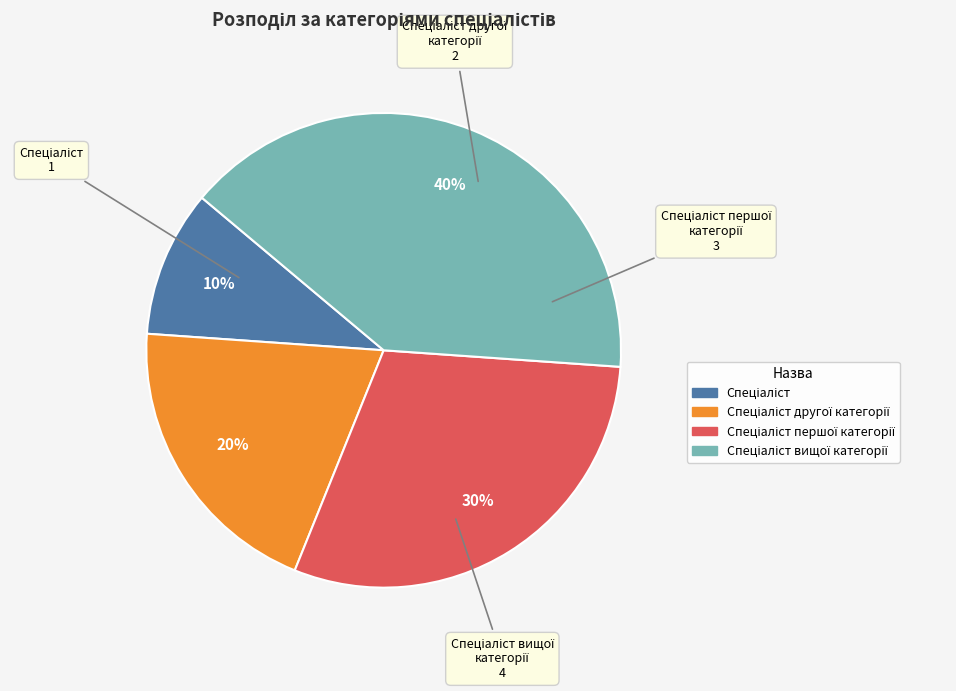

To the nearest percent, what is the average slice percentage?

25%